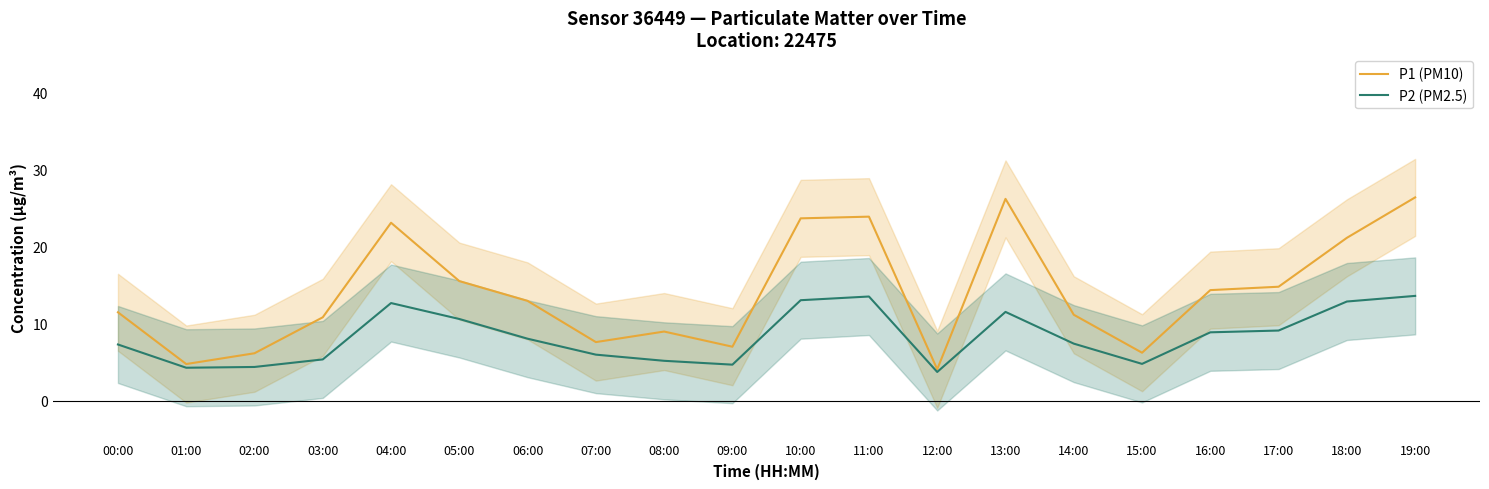

How many categories are shown in the chart?

20